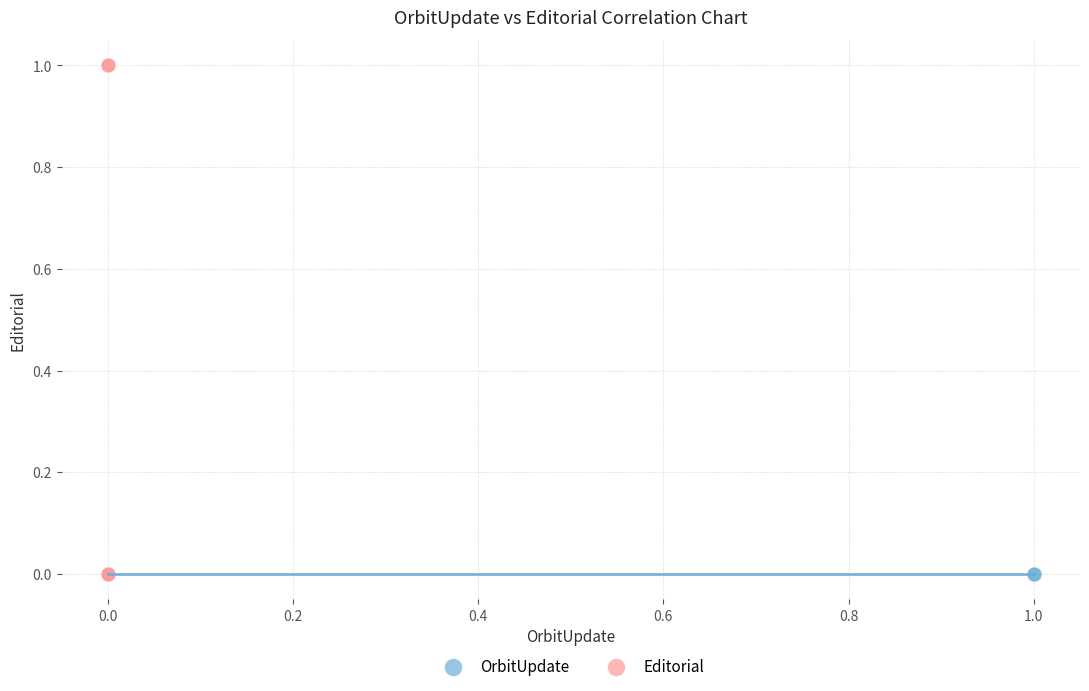

Which series contains the highest Y value?

Editorial